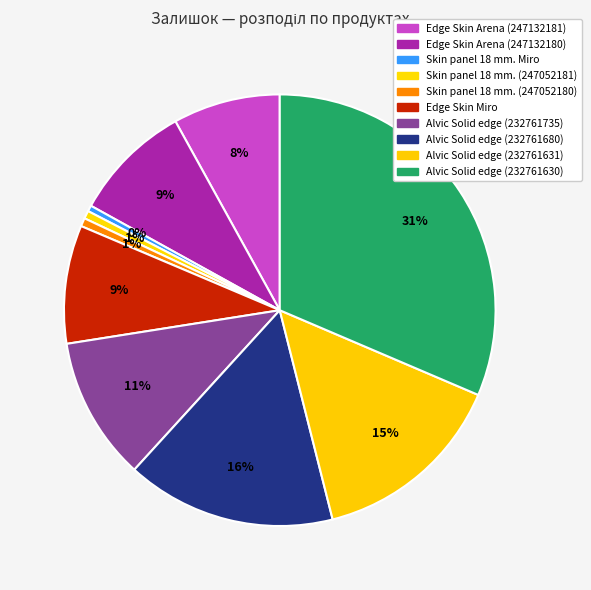

Which category has the biggest portion of the pie?

Alvic Solid edge (232761630)